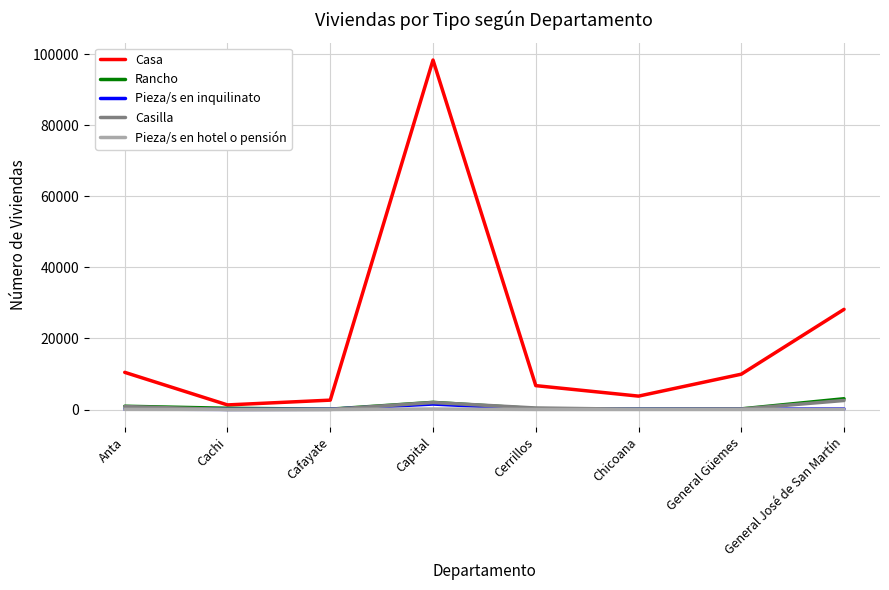

At which label does Casilla first exceed 428?

Anta